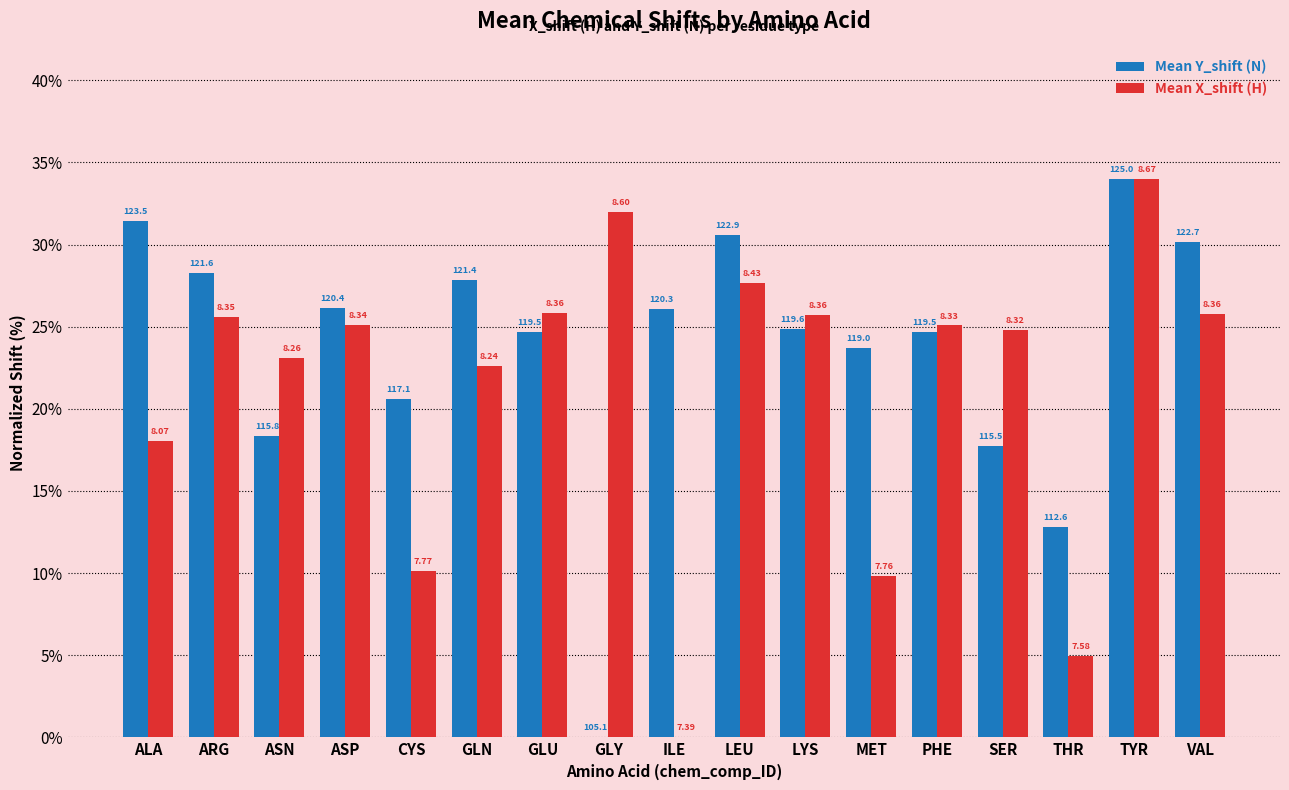

What are all the series names shown in the legend?

Mean Y_shift (N), Mean X_shift (H)